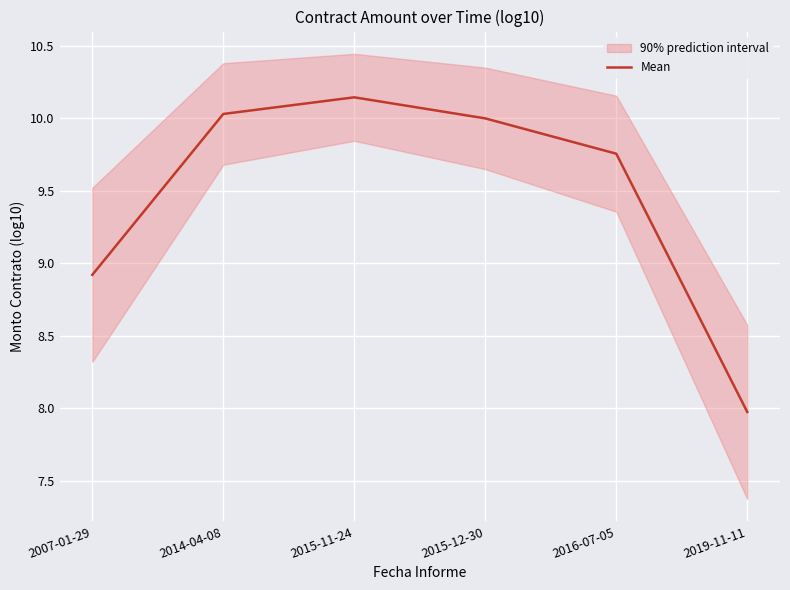

Which label corresponds to the smallest value in the chart?

2019-11-11